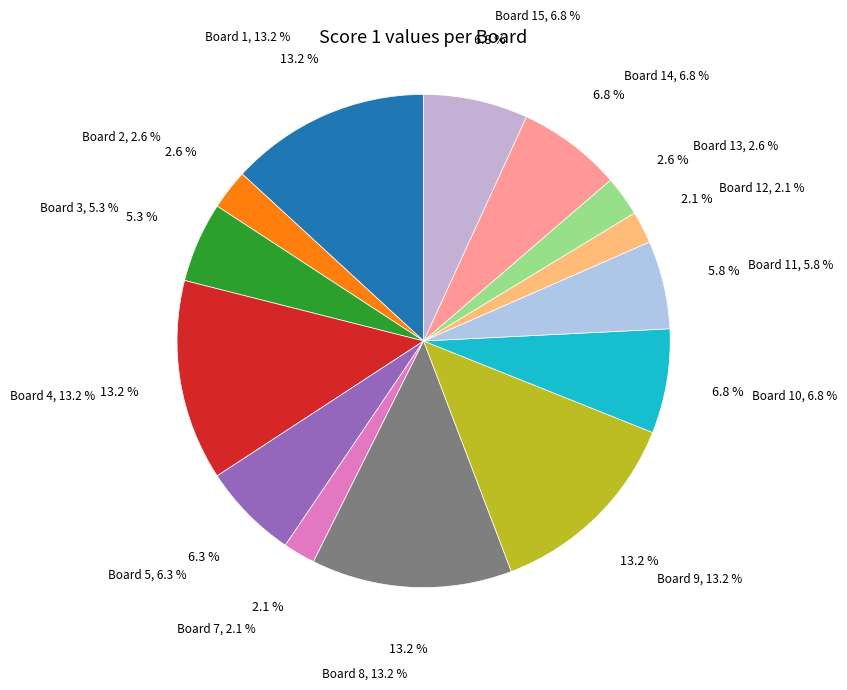

Count the number of slices in the pie.

15